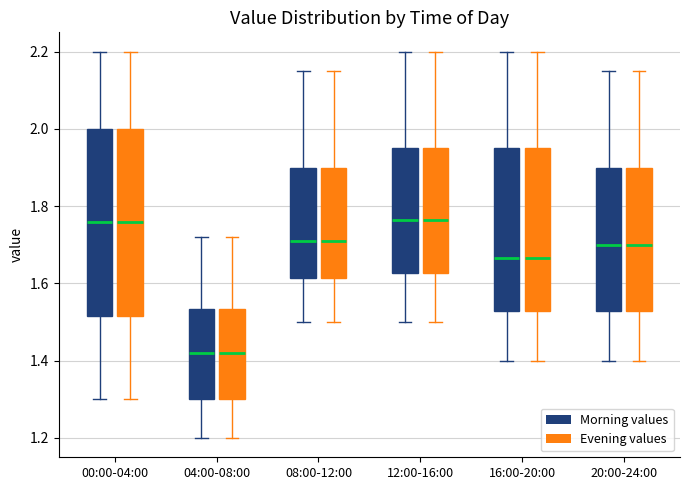

Reading left to right, read every box against the y-axis: the position of its median line, the range the box covers, and the ends of its whiskers. The values are not printed on the chart, so give them approximately, as read against the axis.

00:00-04:00 (Morning values): median 1.76, box 1.52 to 2.00, whiskers 1.30 to 2.20
00:00-04:00 (Evening values): median 1.76, box 1.52 to 2.00, whiskers 1.30 to 2.20
04:00-08:00 (Morning values): median 1.42, box 1.30 to 1.54, whiskers 1.20 to 1.72
04:00-08:00 (Evening values): median 1.42, box 1.30 to 1.54, whiskers 1.20 to 1.72
08:00-12:00 (Morning values): median 1.72, box 1.62 to 1.90, whiskers 1.50 to 2.16
08:00-12:00 (Evening values): median 1.72, box 1.62 to 1.90, whiskers 1.50 to 2.16
12:00-16:00 (Morning values): median 1.76, box 1.62 to 1.96, whiskers 1.50 to 2.20
12:00-16:00 (Evening values): median 1.76, box 1.62 to 1.96, whiskers 1.50 to 2.20
16:00-20:00 (Morning values): median 1.66, box 1.52 to 1.96, whiskers 1.40 to 2.20
16:00-20:00 (Evening values): median 1.66, box 1.52 to 1.96, whiskers 1.40 to 2.20
20:00-24:00 (Morning values): median 1.70, box 1.52 to 1.90, whiskers 1.40 to 2.16
20:00-24:00 (Evening values): median 1.70, box 1.52 to 1.90, whiskers 1.40 to 2.16